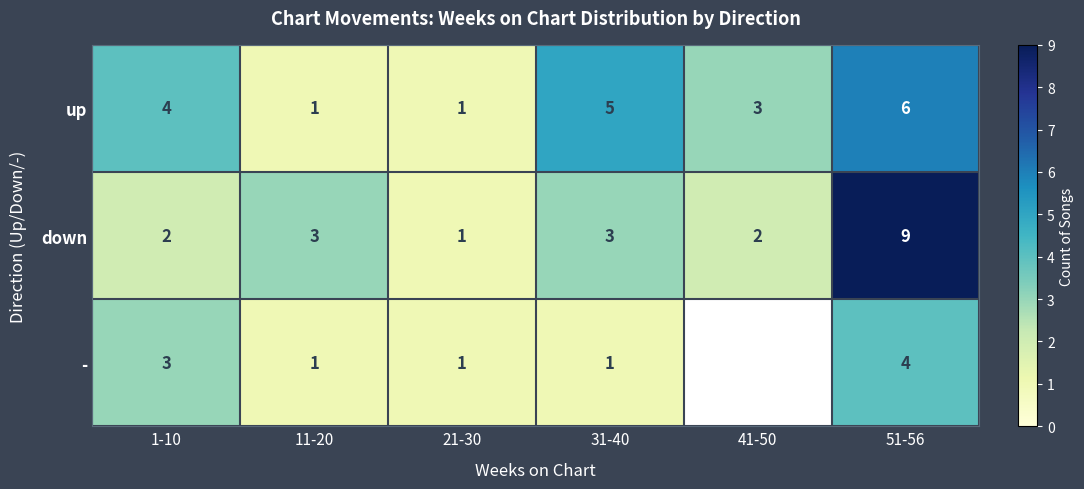

At which category is the sum across all series the highest?

51-56